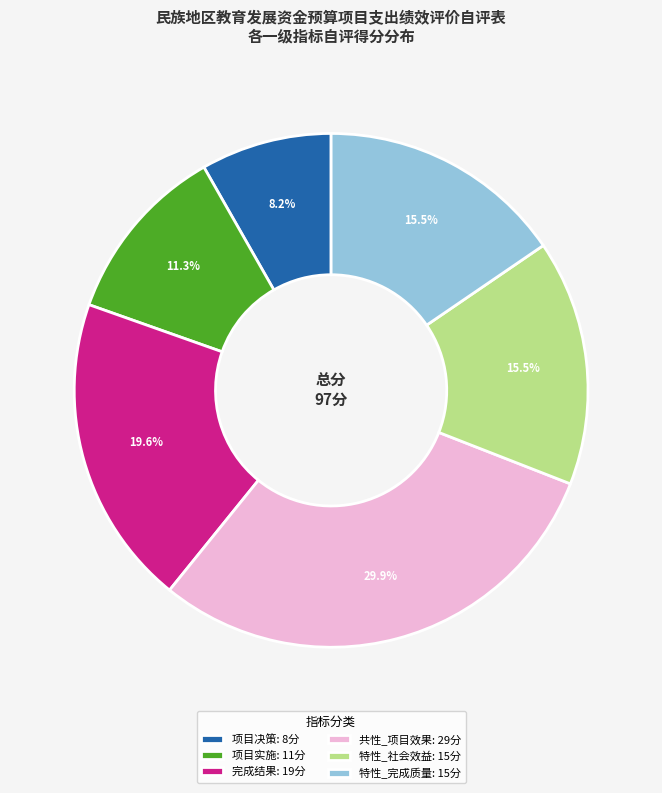

Is there any slice that represents more than half of the pie?

No